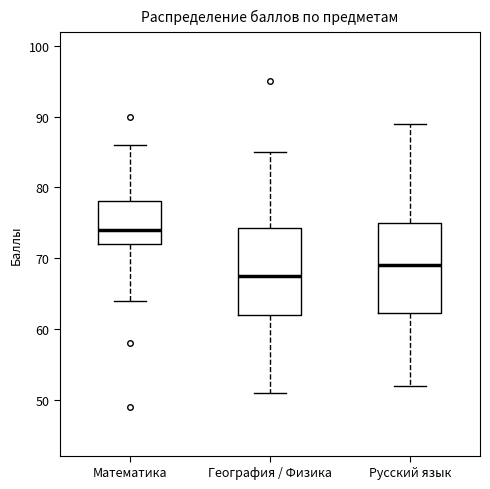

Which box has the highest median line?

Математика